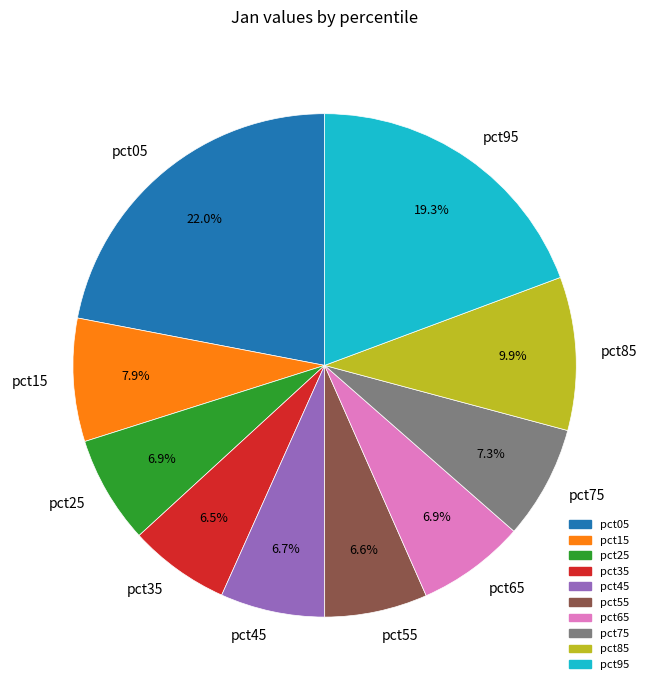

What percentage is NOT represented by pct35?

93.5%